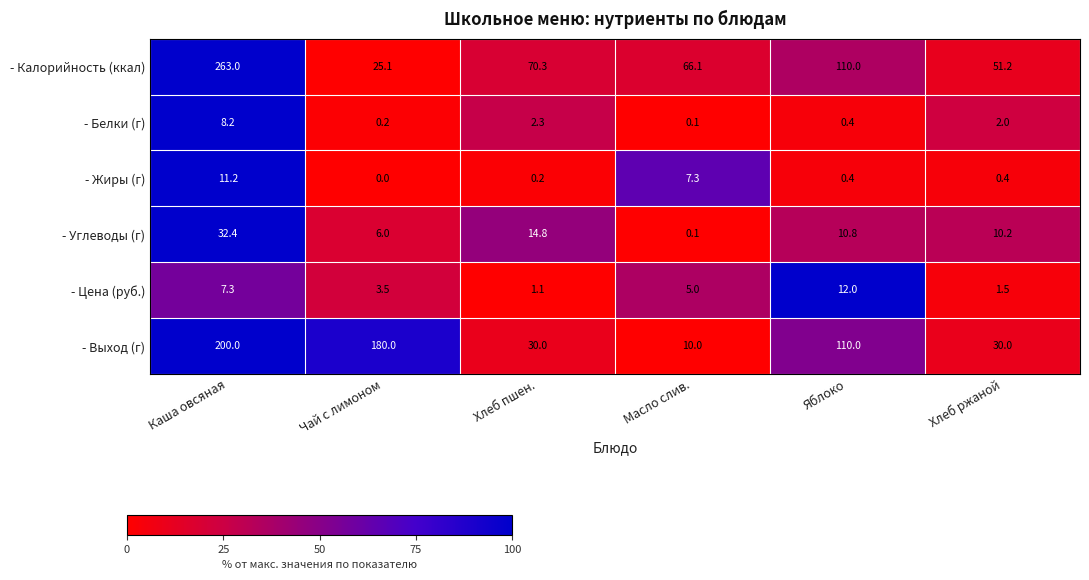

What is the spread (max minus min) of values at Яблоко?

109.6